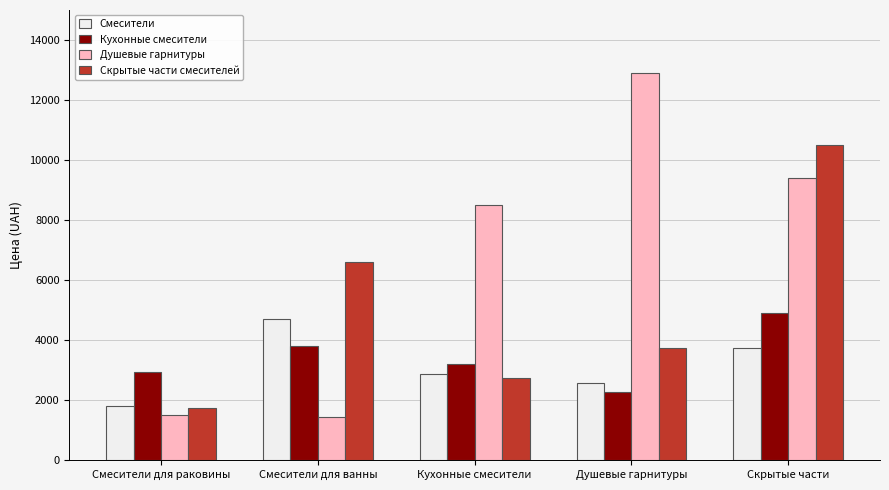

The value of Кухонные смесители at Кухонные смесители is 5478. True or false?

False